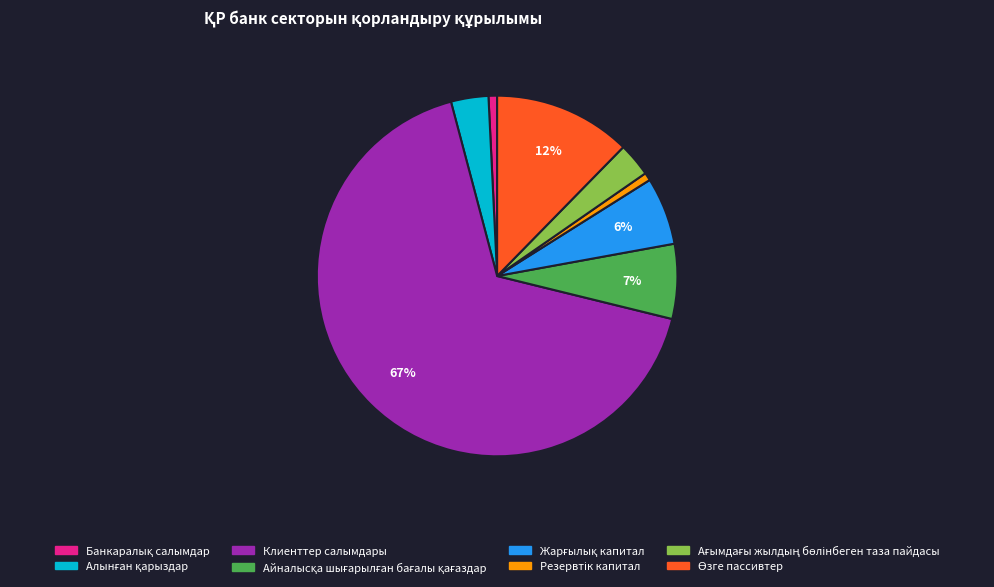

Which category has the biggest portion of the pie?

Клиенттер салымдары